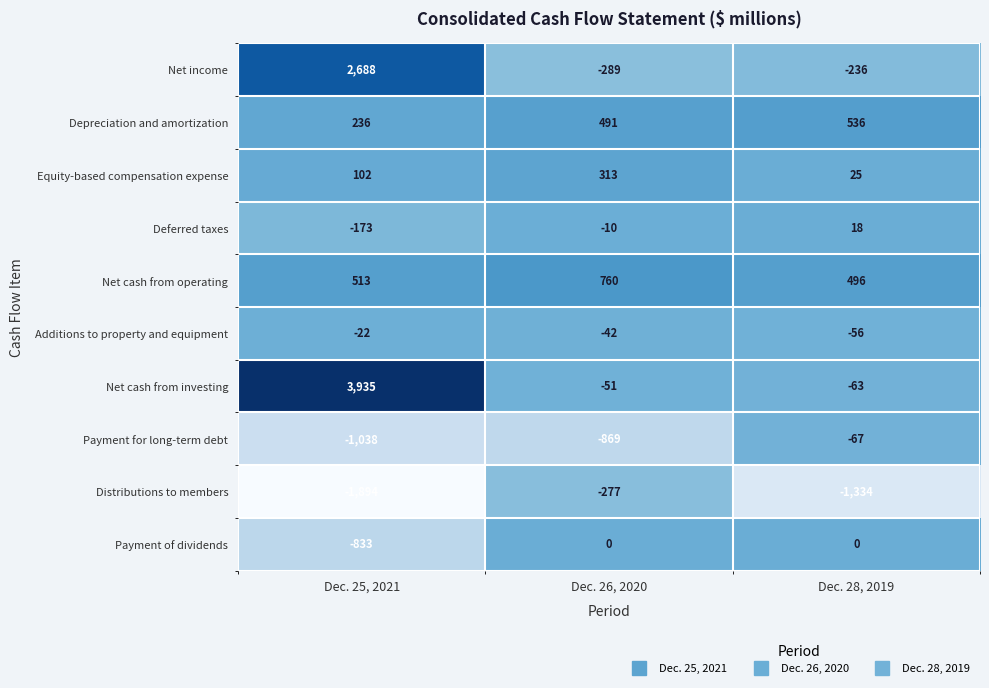

Which label corresponds to the smallest value in the chart?

Dec. 25, 2021